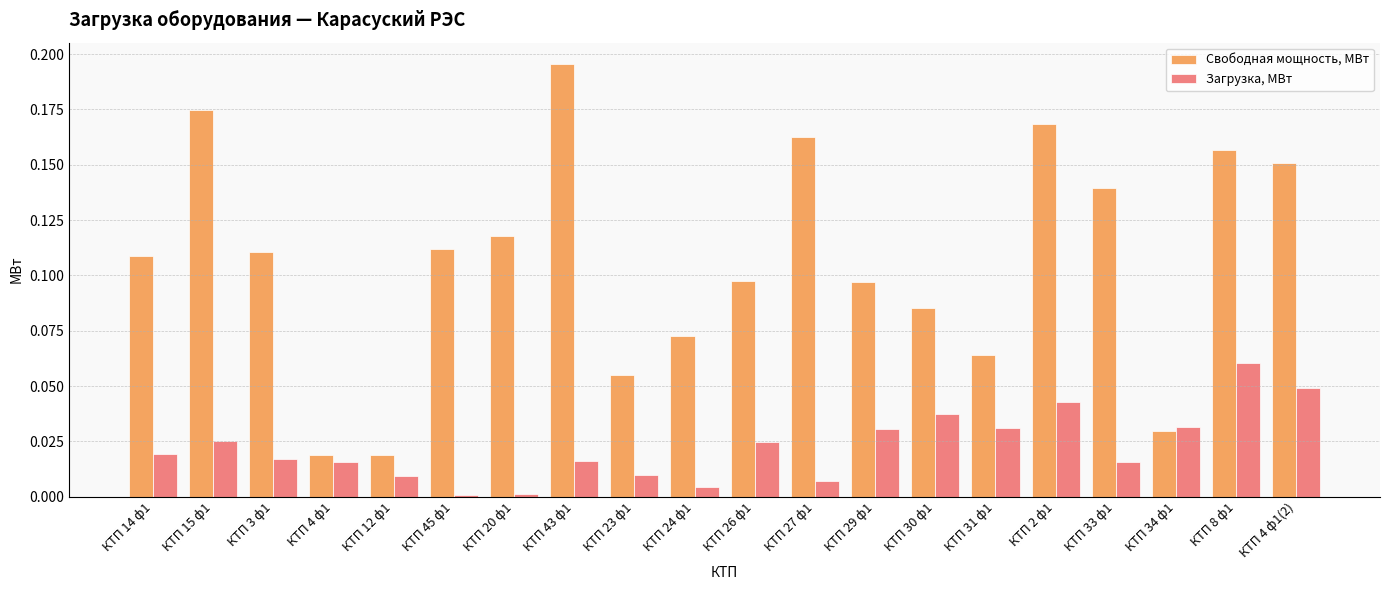

What is the label of the 15th bar from the left?

КТП 31 ф1